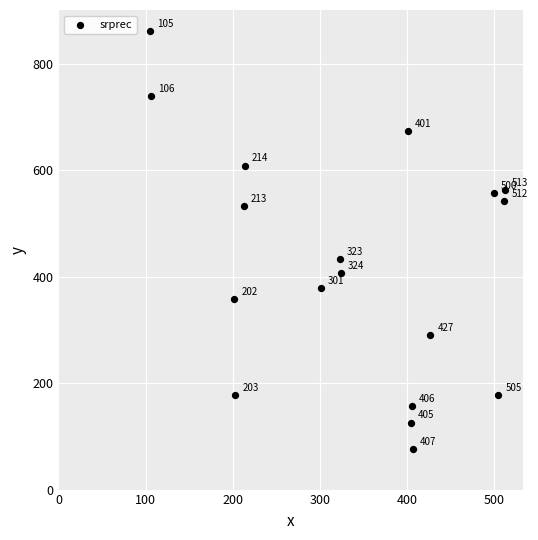

What Y value in the scatter plot is closest to 469?

433